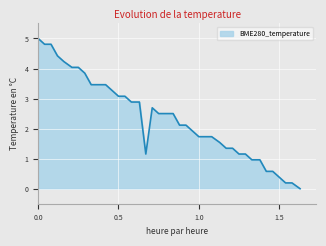

Reading left to right, what are all the values shown in this chart?

5.0	4.8	4.8	4.4	4.2	4.0	4.0	3.8	3.5	3.5	3.5	3.3	3.1	3.1	2.9	2.9	1.2	2.7	2.5	2.5	2.5	2.1	2.1	1.9	1.7	1.7	1.7	1.5	1.3	1.3	1.2	1.2	1.0	1.0	0.6	0.6	0.4	0.2	0.2	0.0